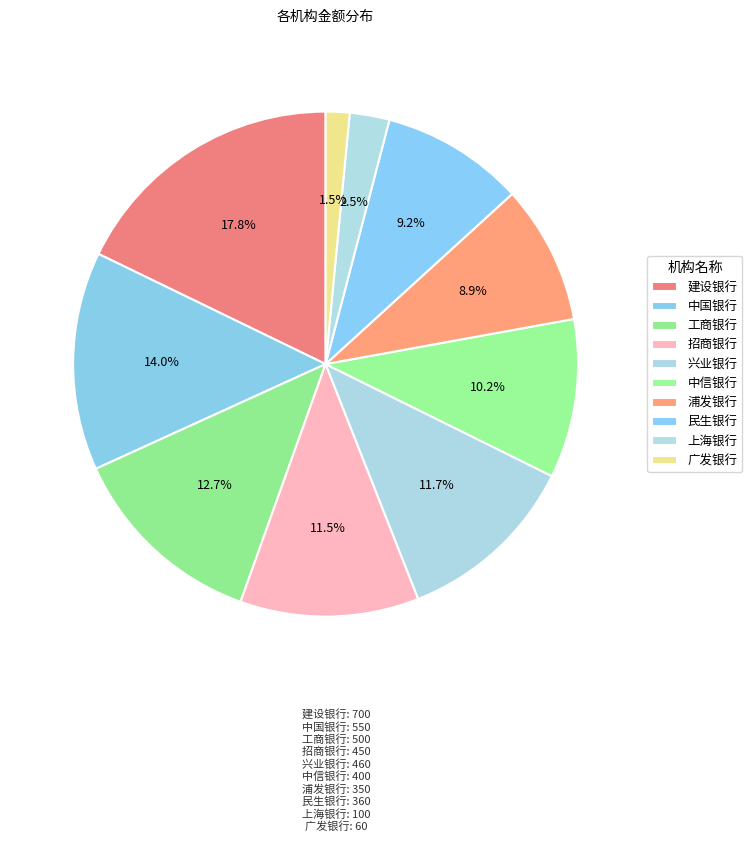

Count the number of slices in the pie.

10